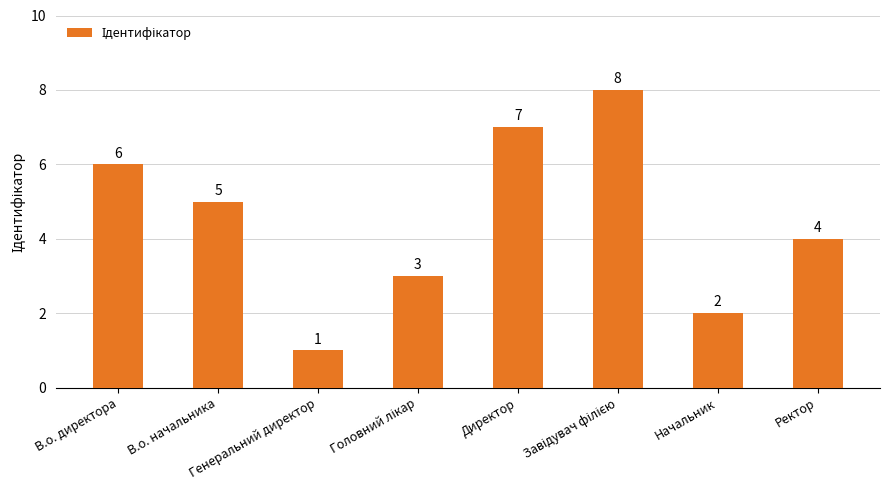

How many bars are there in total?

8